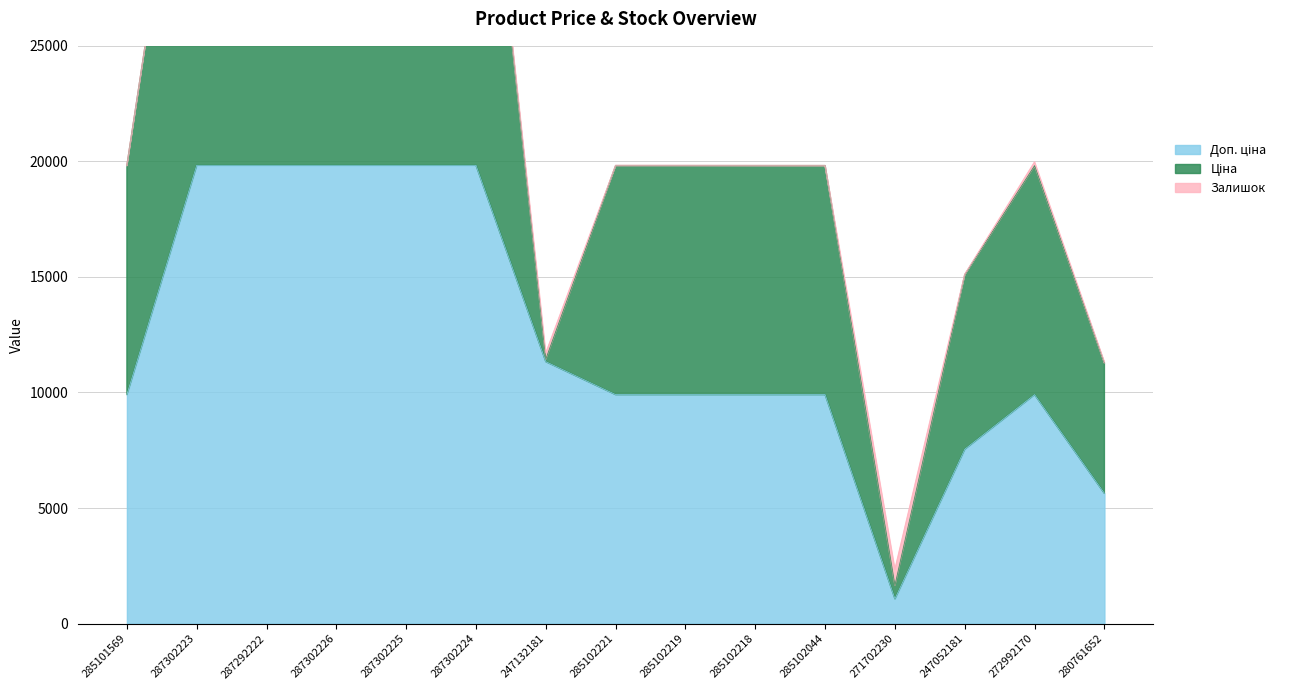

How many values in Залишок are above zero?

13